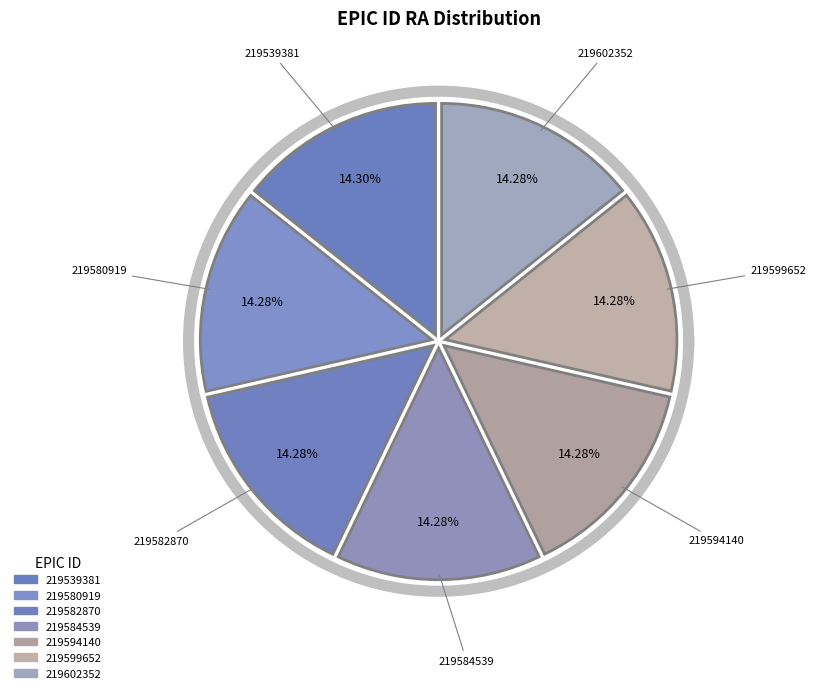

Which category has the biggest portion of the pie?

219539381